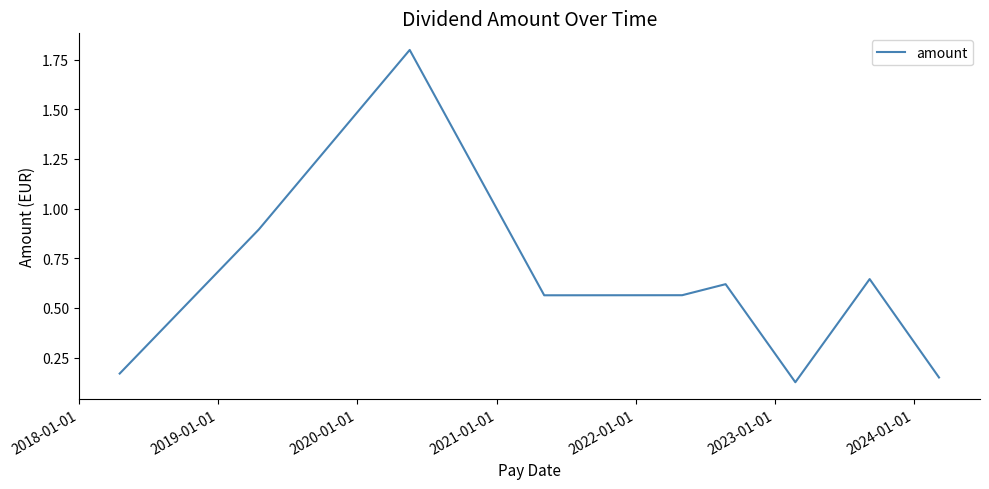

What is the maximum value shown in the chart?

1.8